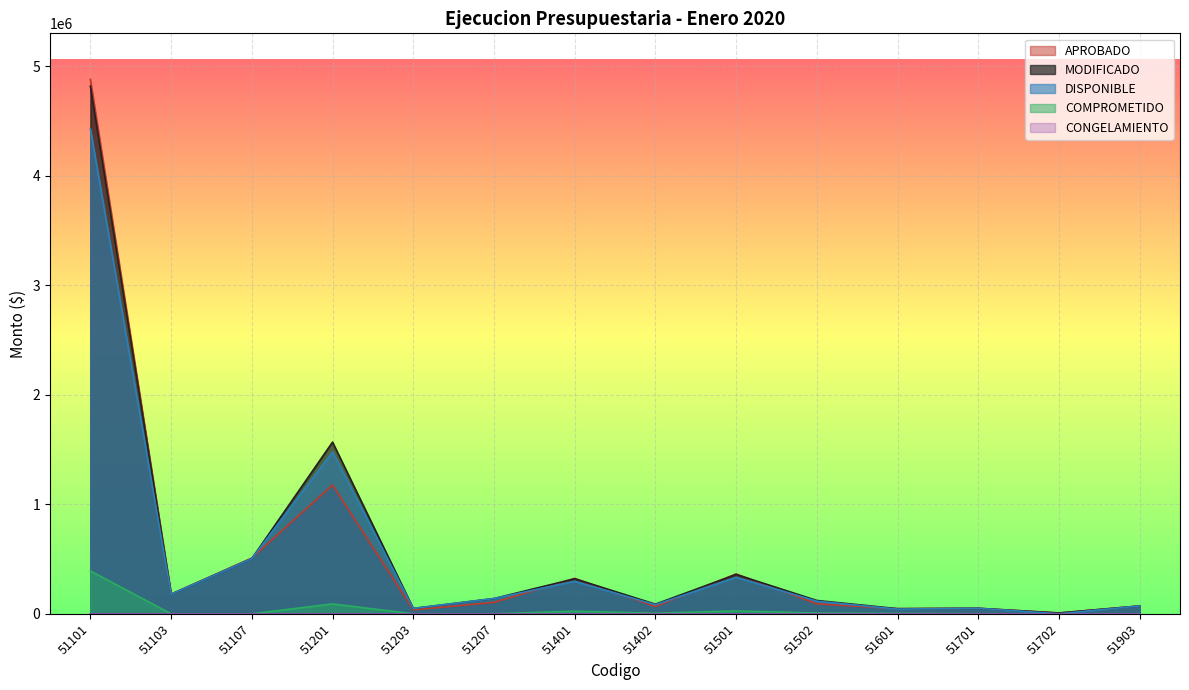

What is the difference between the second highest and second lowest values in the MODIFICADO series?

1520266.0